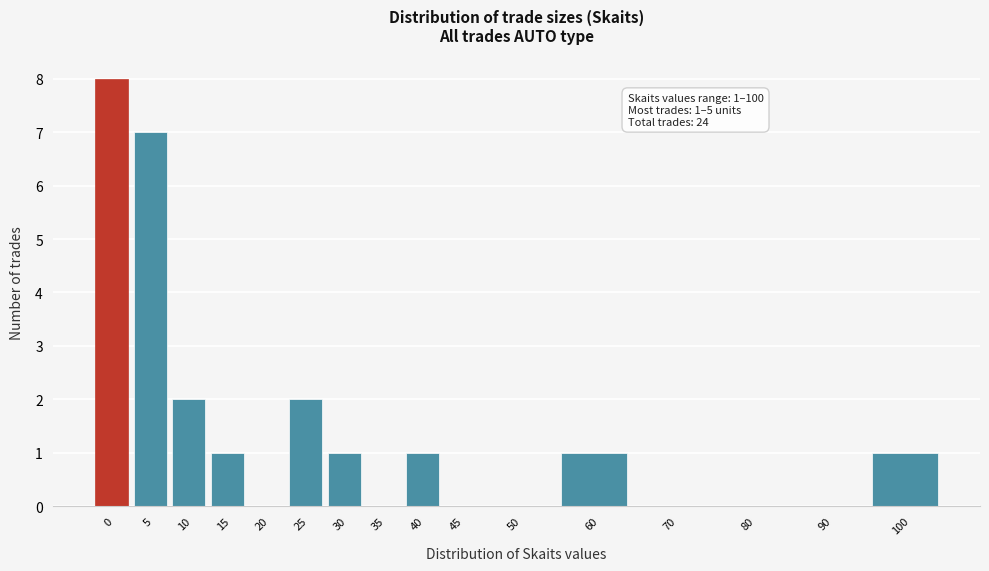

Reading left to right, list all the values displayed in this chart.

0=8	5=7	10=2	15=1	20=0	25=2	30=1	35=0	40=1	45=0	50=0	60=1	70=0	80=0	90=0	100=1